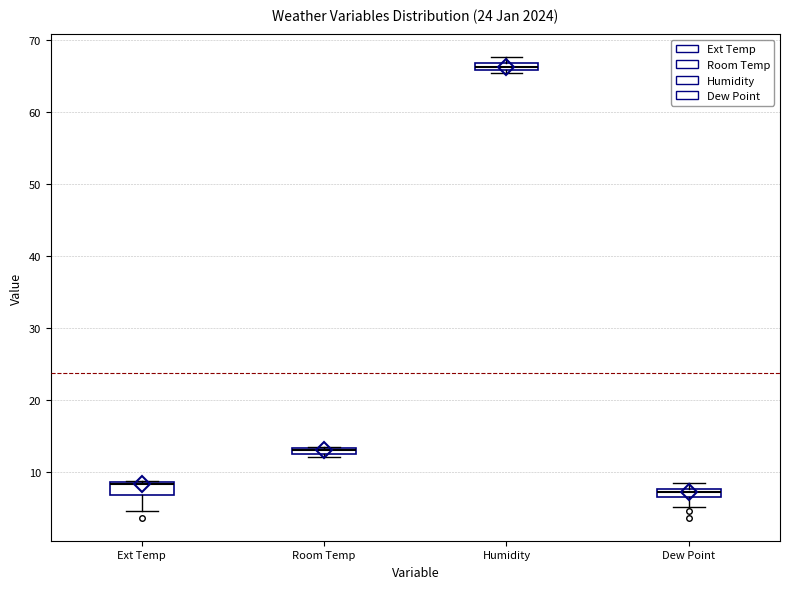

Where is the lower edge of the box for Room Temp on the y-axis? The values are not printed on the chart, so give them approximately, as read against the axis.

12